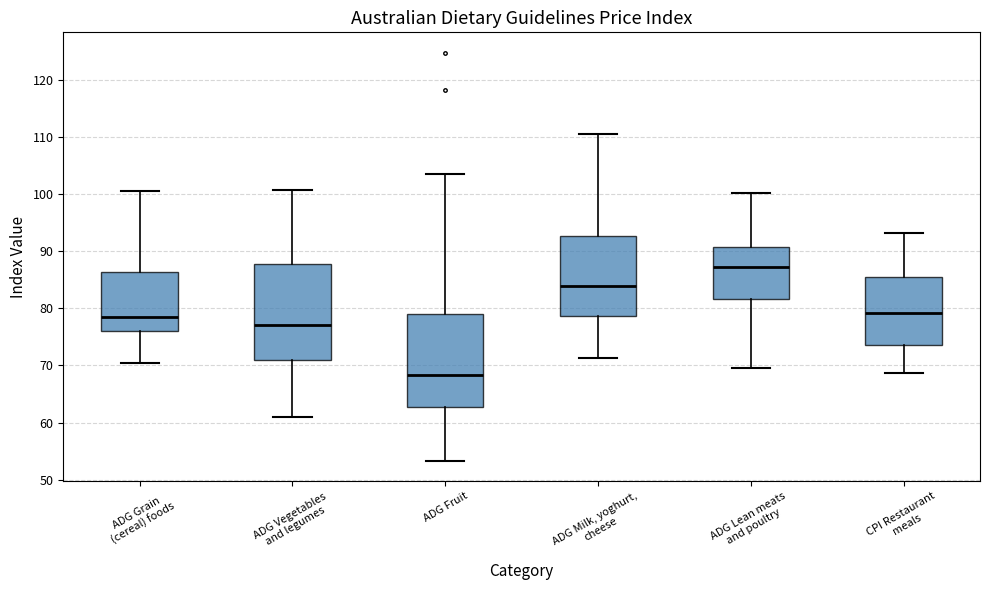

Which box's median line is the lowest?

ADG Fruit